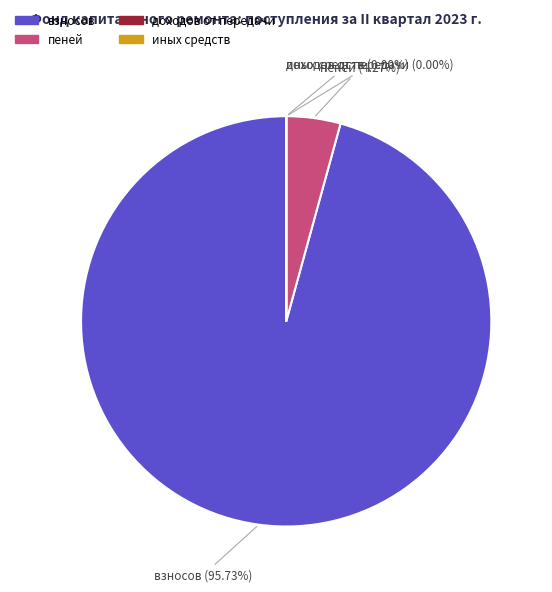

Is there any slice that represents more than half of the pie?

Yes